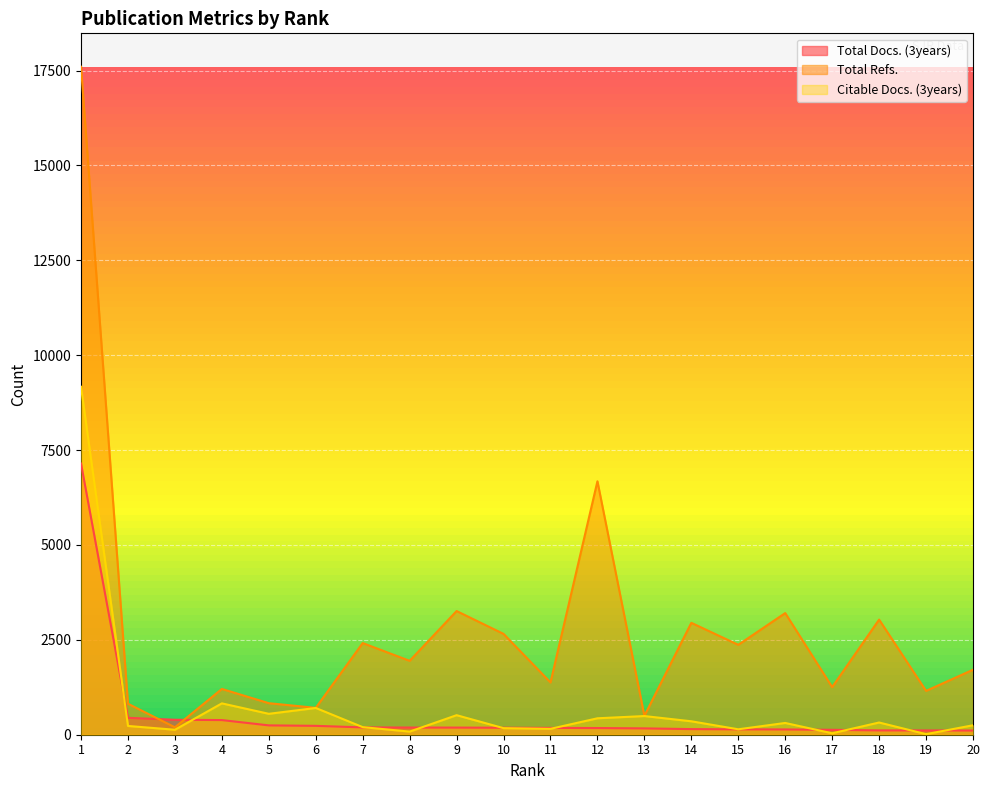

At how many categories does at least one series exceed 6044?

2